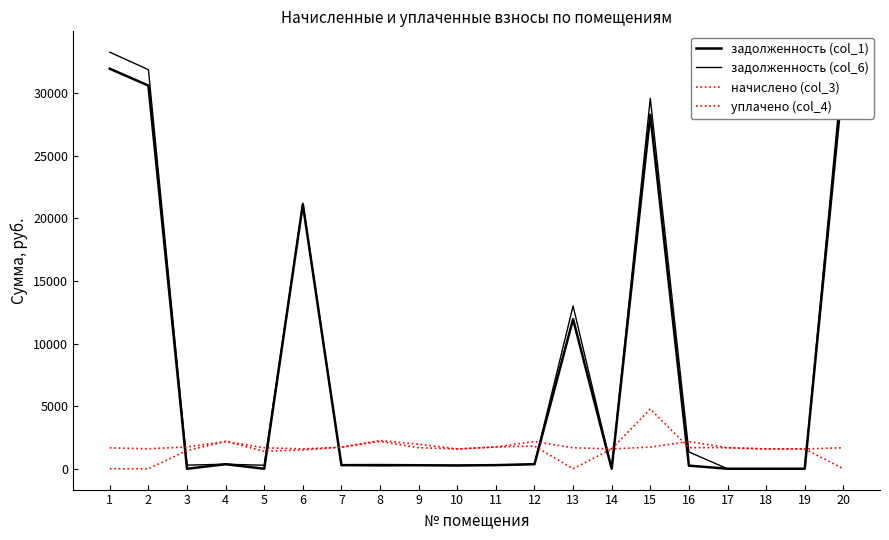

What is the total value across all series at 19?

3166.1